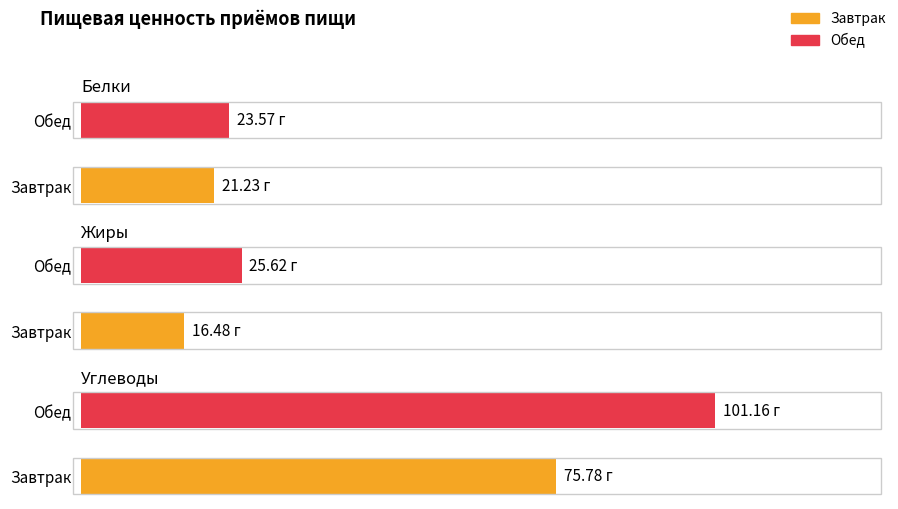

Which category has the lowest value across all series?

Завтрак